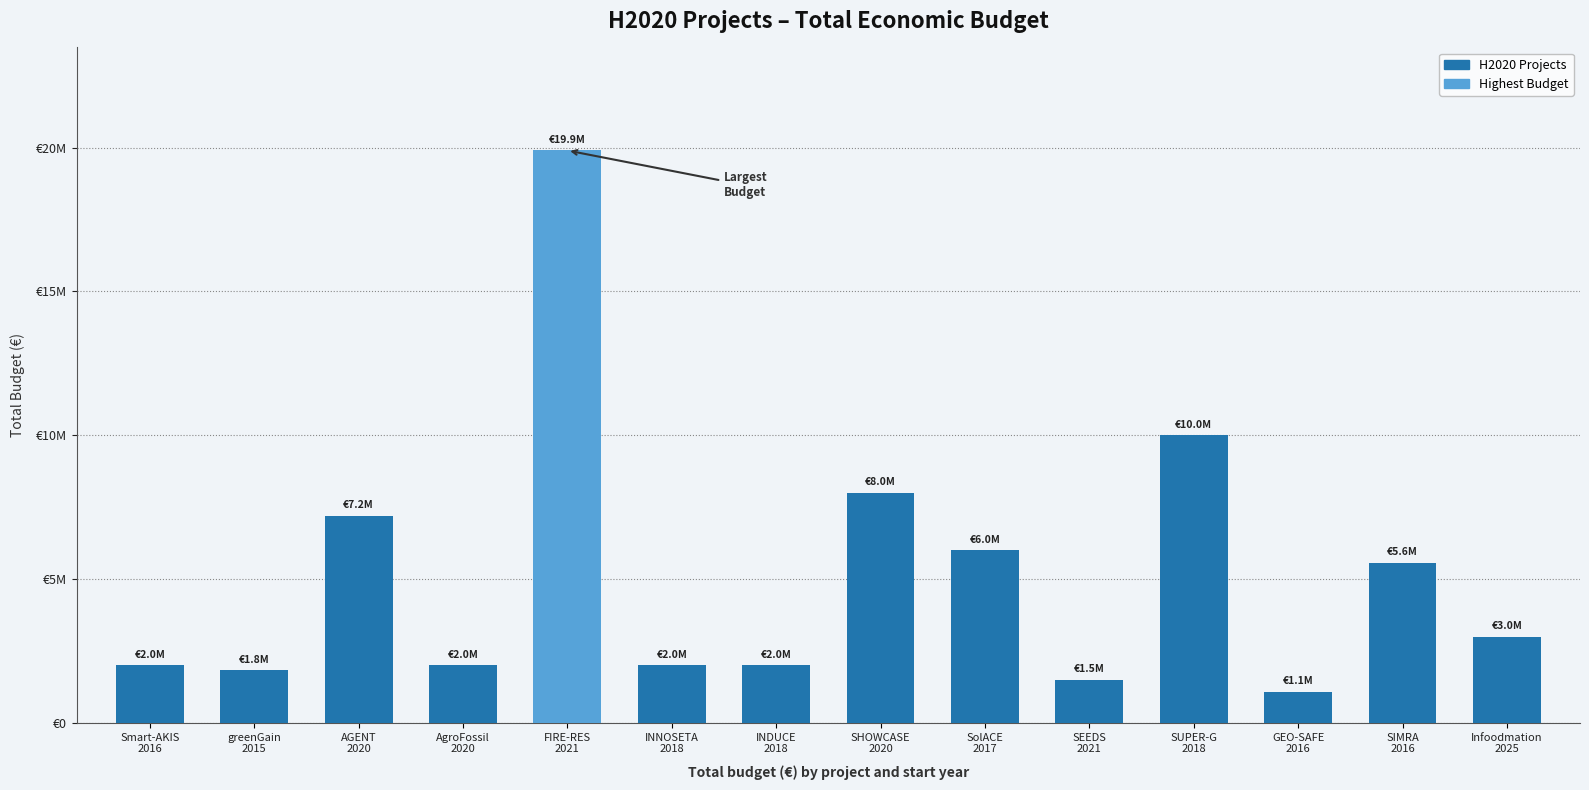

Where is the data nearest to the value 10488163?

SUPER-G
2018